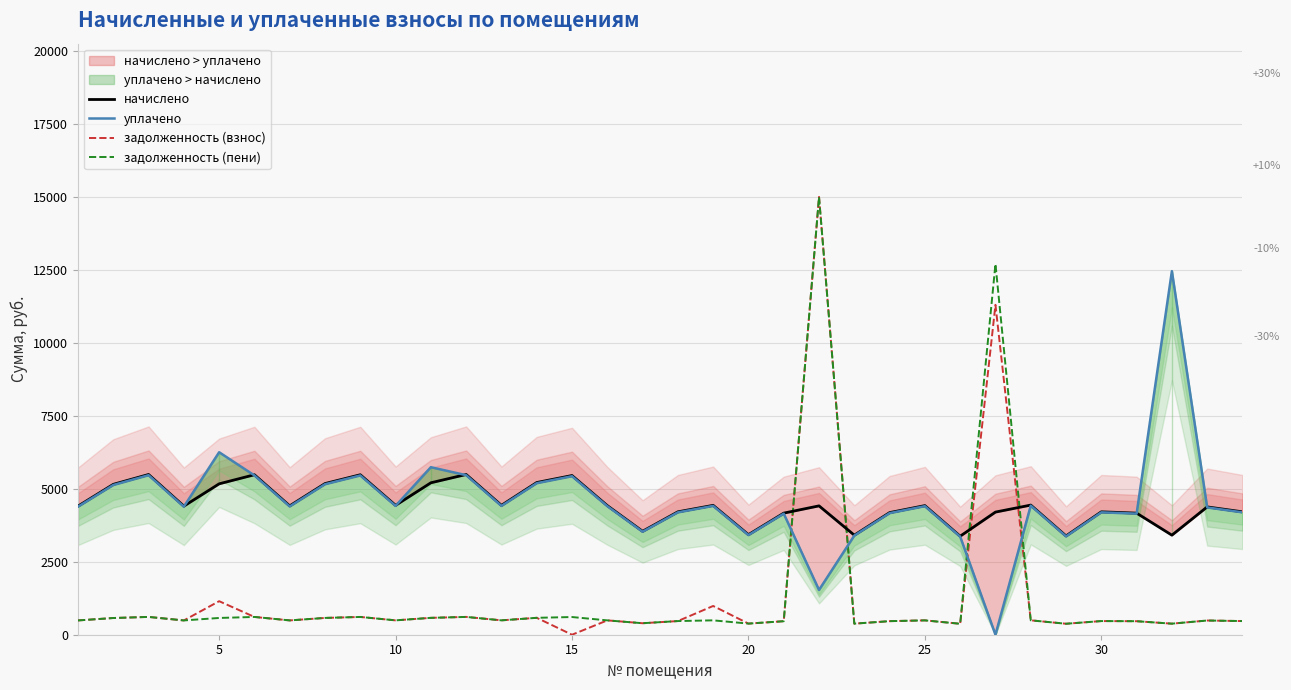

What is the maximum value for задолженность (пени)?

15000.0